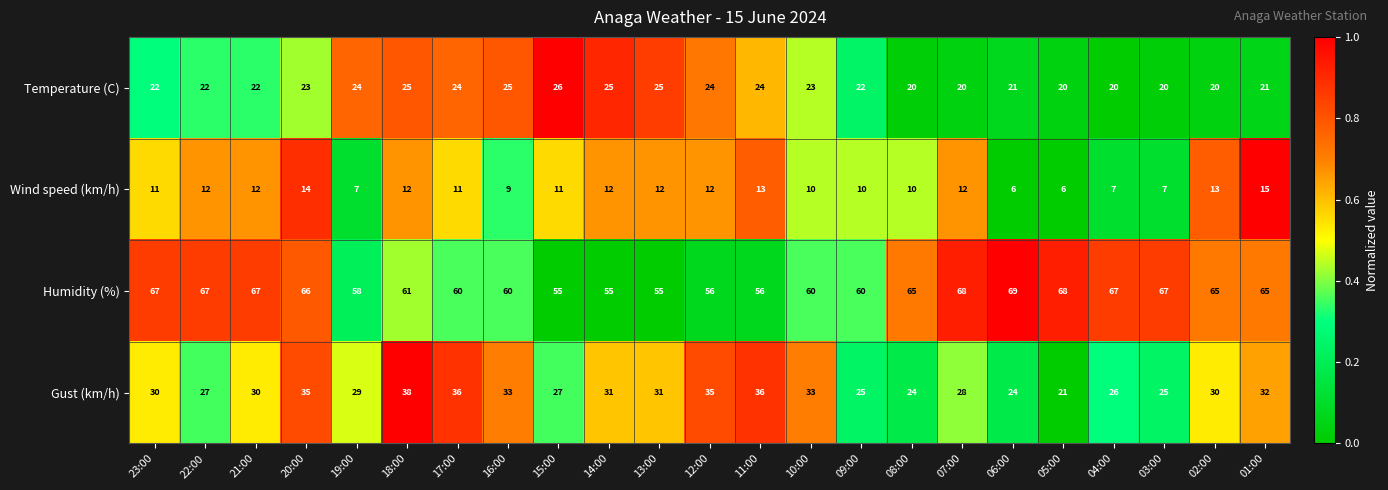

How many Wind speed (km/h) values are between 9 and 12?

14